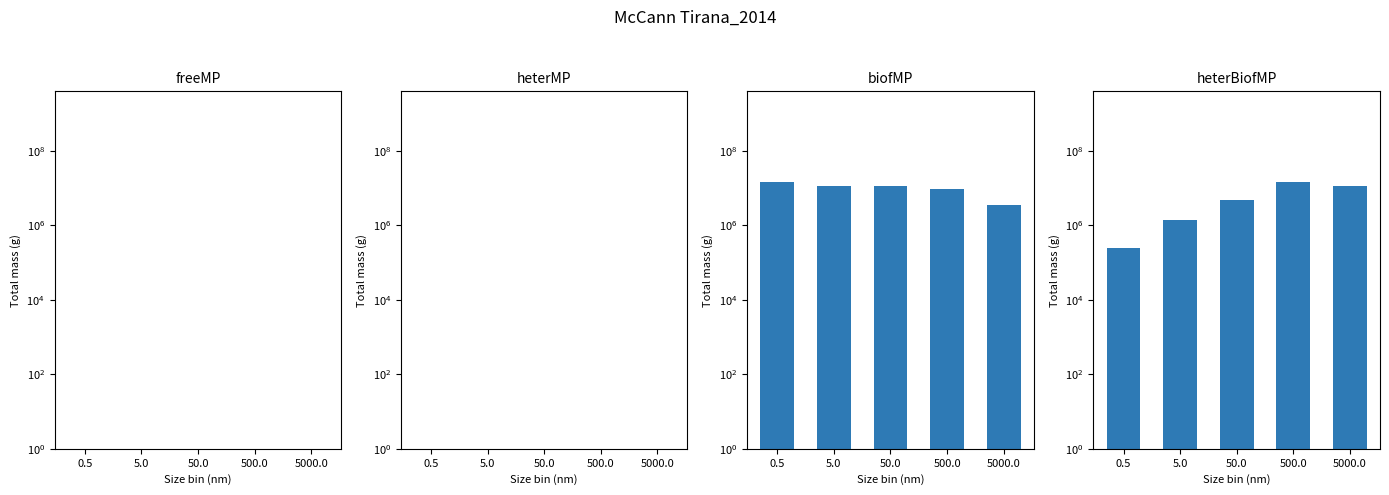

Reading right to left, what are all the values shown in this chart?

freeMP: 5000.0=0.0	500.0=0.0	50.0=0.0	5.0=0.0	0.5=0.0
heterMP: 5000.0=0.0	500.0=0.0	50.0=0.0	5.0=0.0	0.5=0.0
biofMP: 5000.0=3541660.7	500.0=9536057.6	50.0=11574631.1	5.0=11717876.6	0.5=14931158.8
heterBiofMP: 5000.0=11717876.6	500.0=14931158.8	50.0=4735066.9	5.0=1366068.5	0.5=250227.1